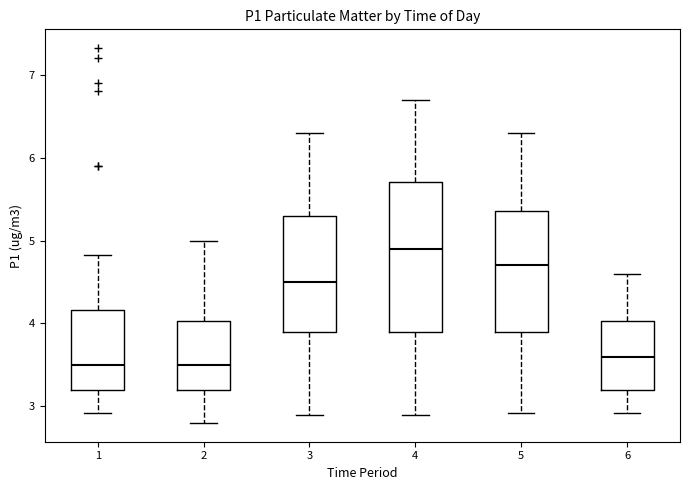

Where does the lower whisker of the box at x = 4 end on the y-axis? The values are not printed on the chart, so give them approximately, as read against the axis.

2.9